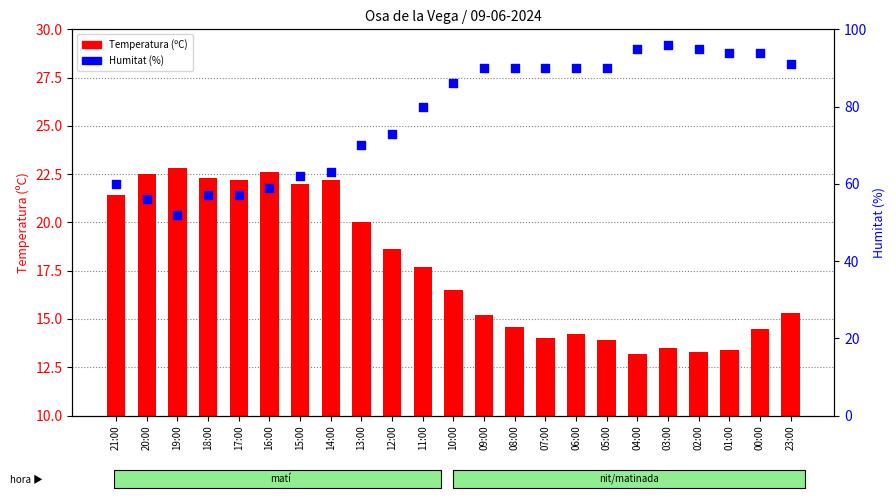

What are all the series names shown in the legend?

Temperatura (ºC), Humitat (%)